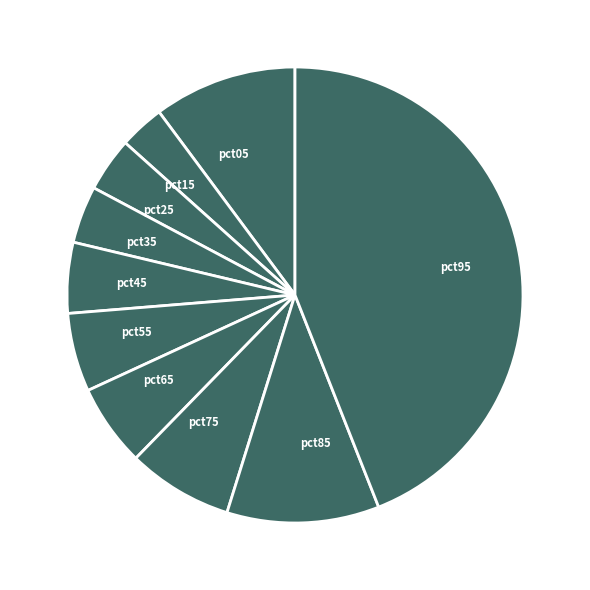

Which has a higher value, pct75 or pct25?

pct75